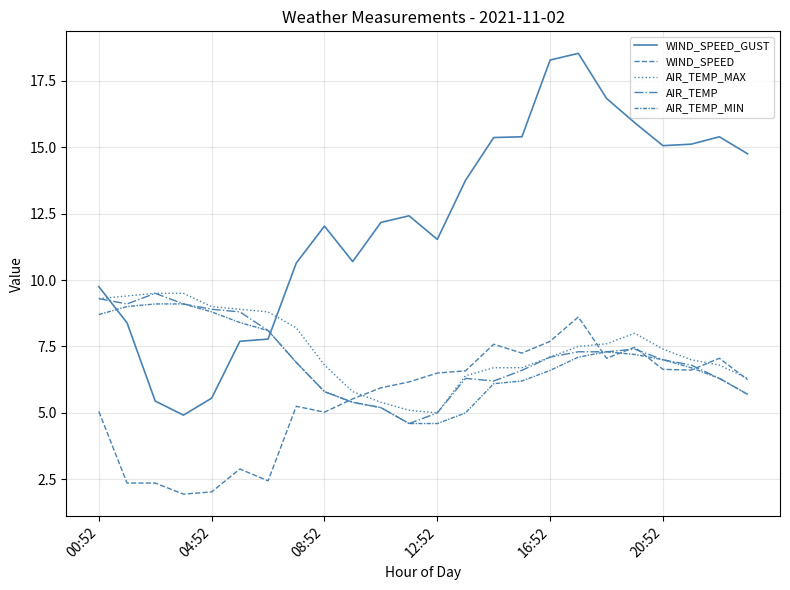

What is the maximum value shown in the chart?

18.5